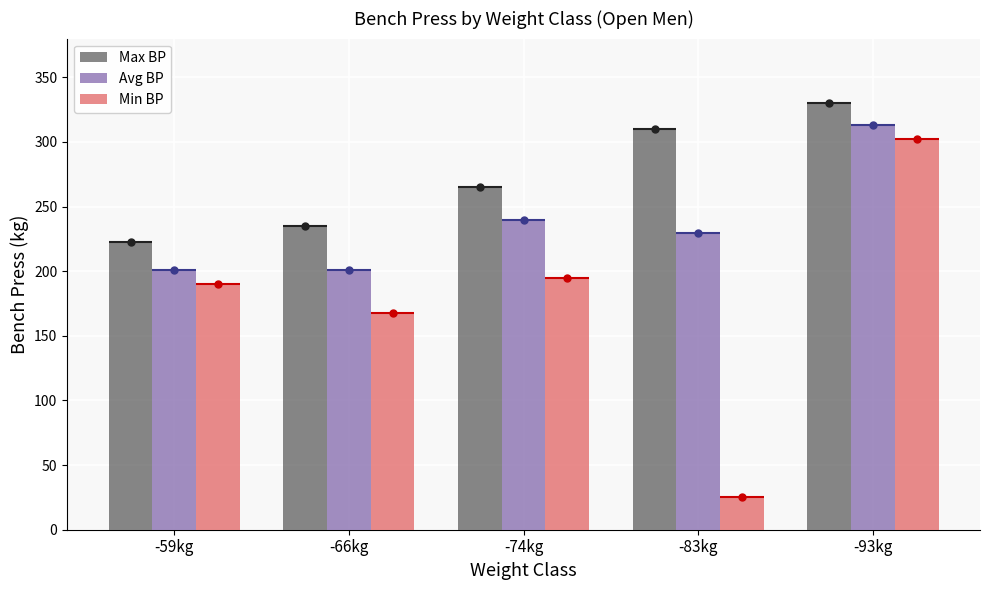

Where is Avg BP nearest to the value 257?

-74kg